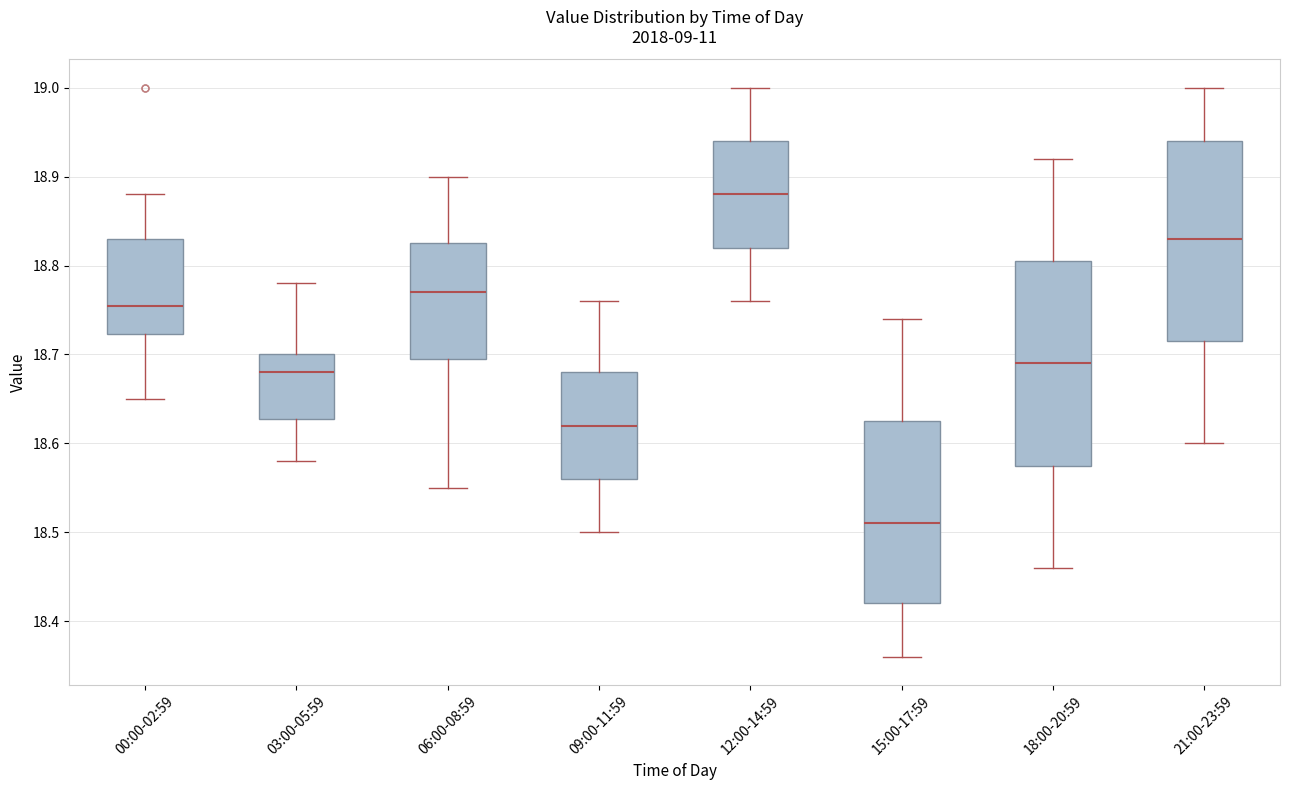

Which box has the lowest median line?

15:00-17:59